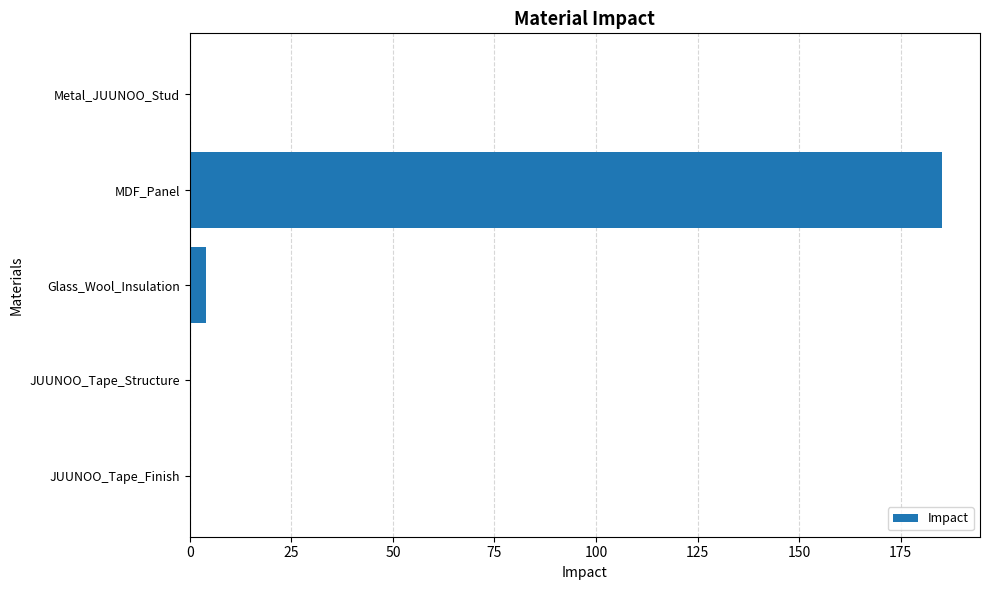

What is the change in value from MDF_Panel to Glass_Wool_Insulation?

-181.4